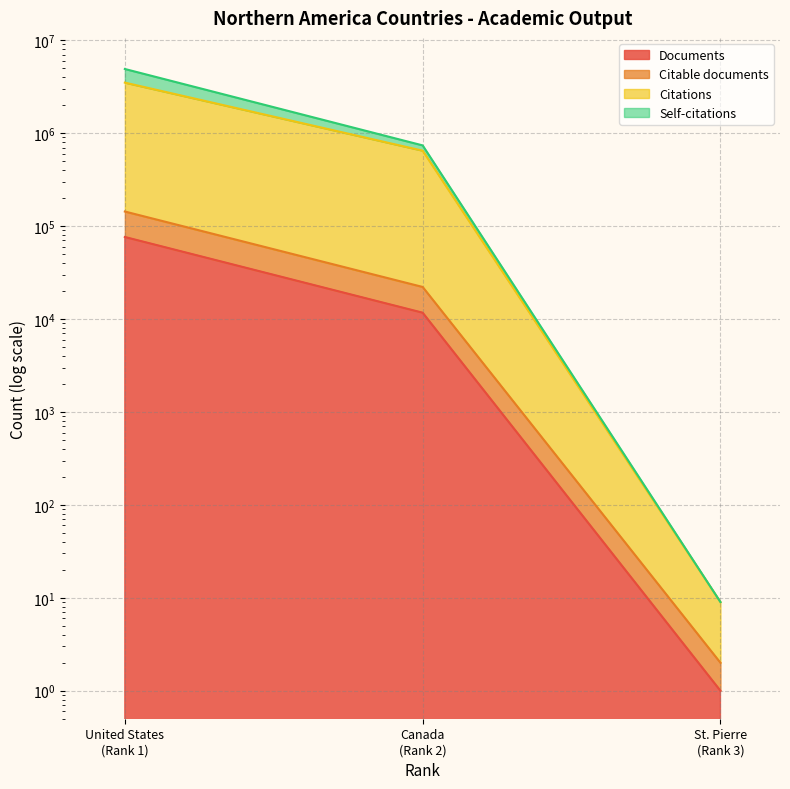

Is the value of Citable documents at United States (Rank 1) greater than the value of Documents at Canada (Rank 2)?

Yes